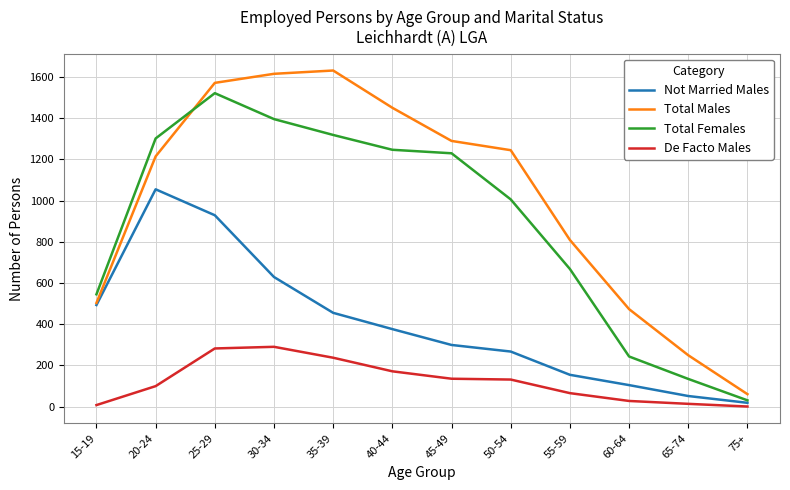

At how many categories does at least one series exceed 21?

12